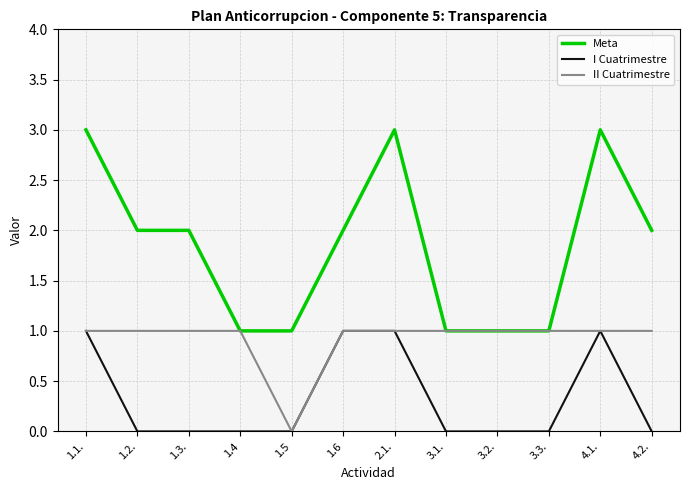

Count the number of data series in this chart.

3